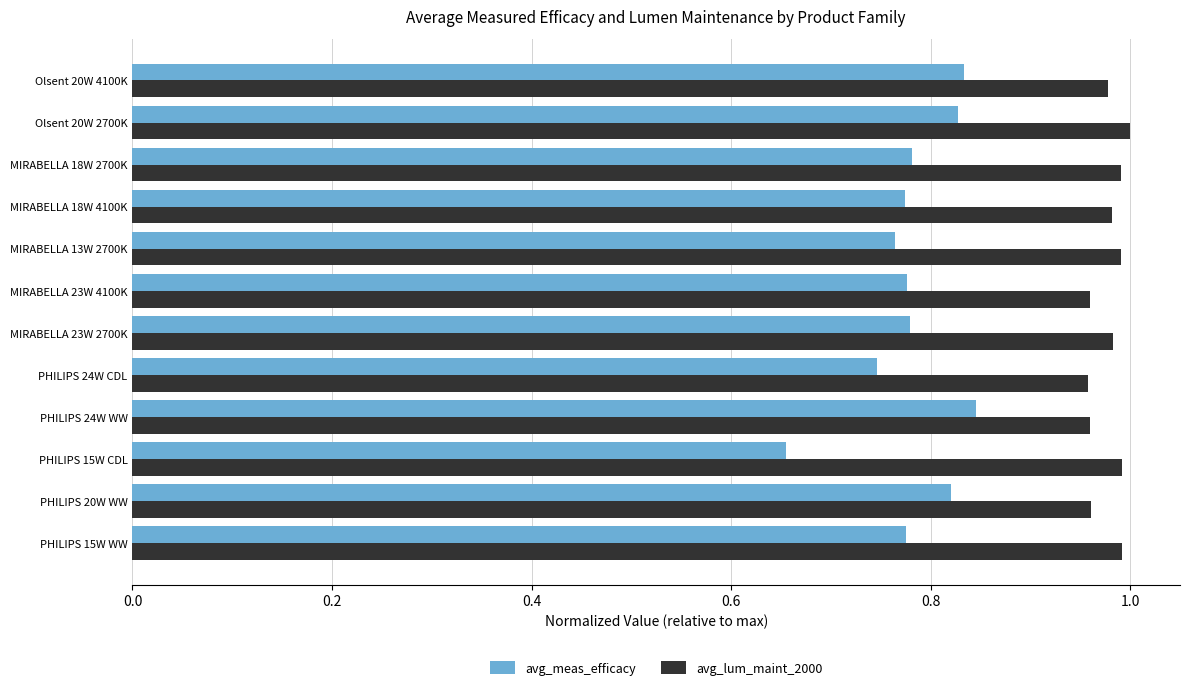

Which series has the widest spread of values?

avg_meas_efficacy